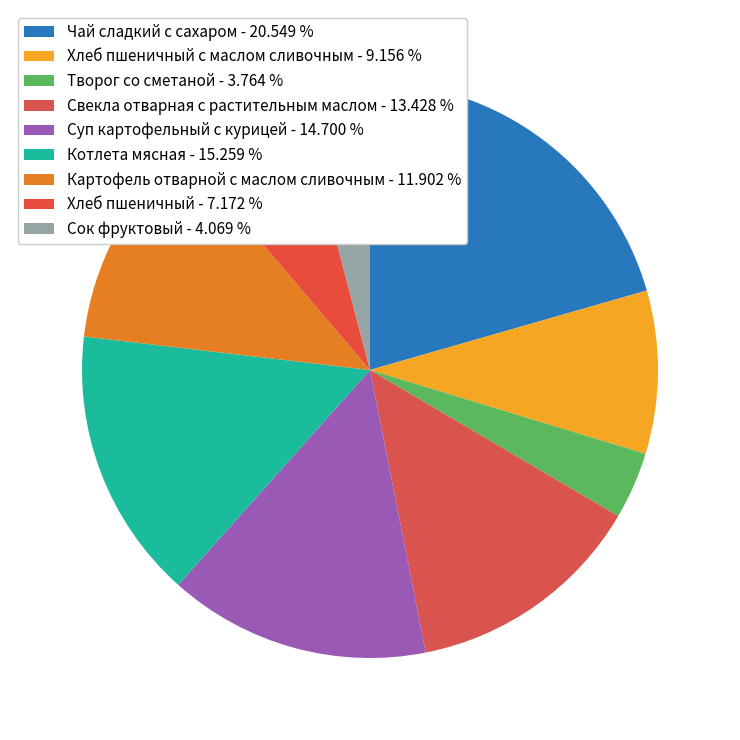

Is there any slice that represents more than half of the pie?

No